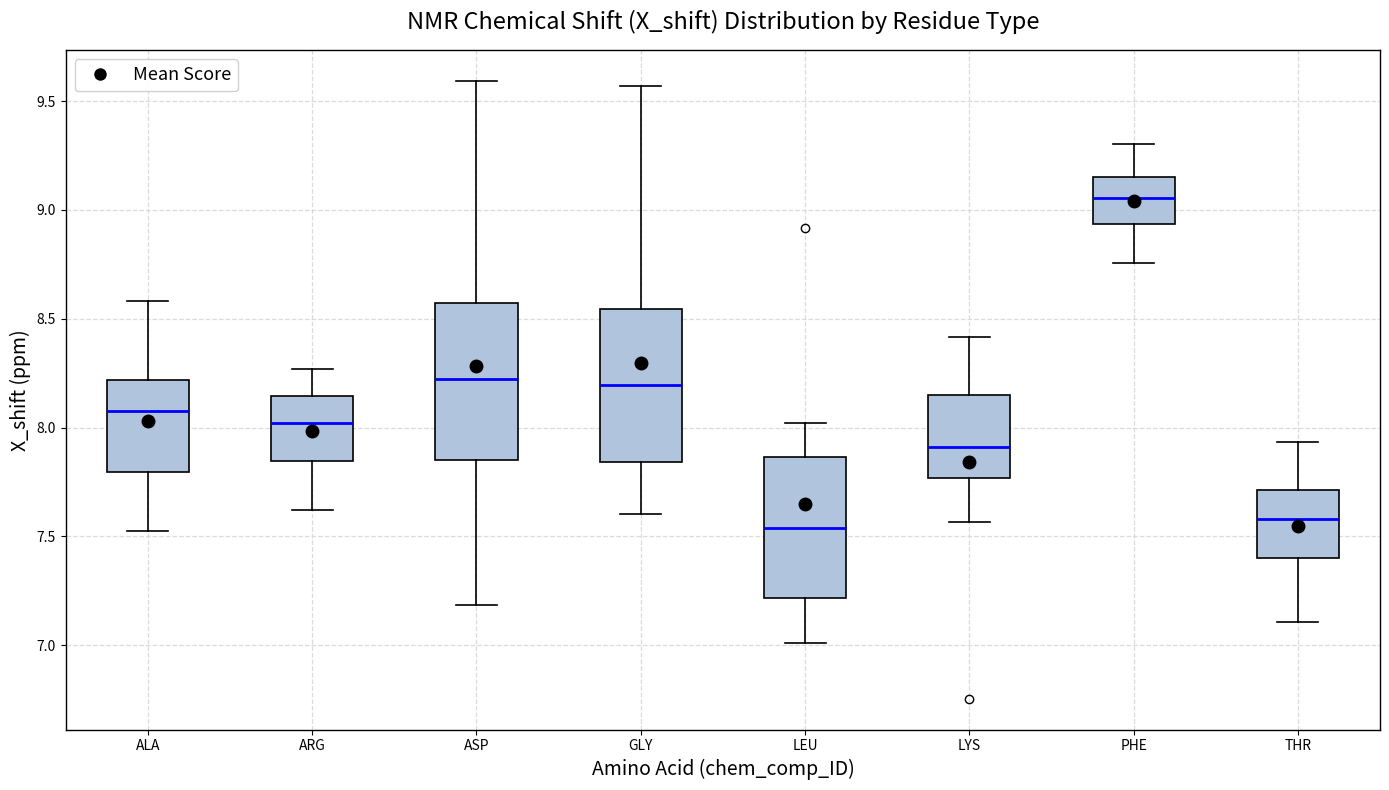

Which box has the highest median line?

PHE